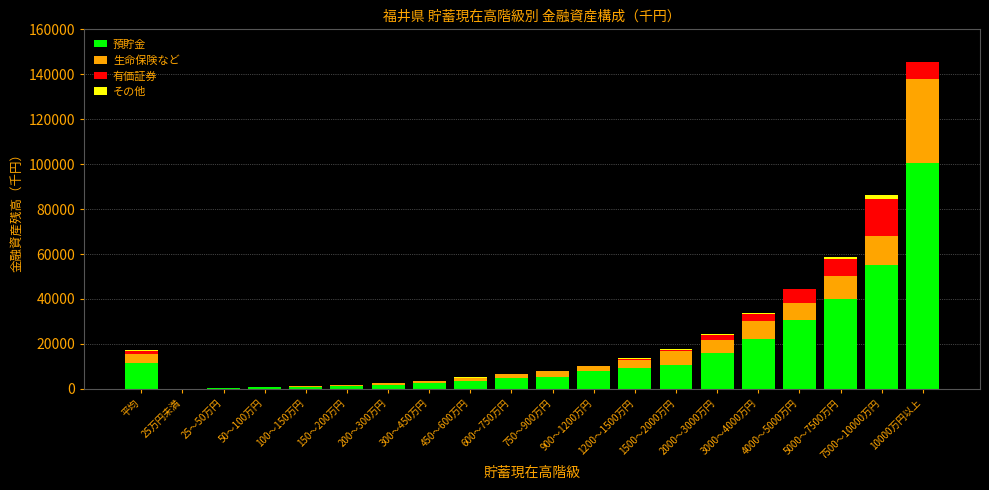

What is the maximum value for 預貯金?

100305